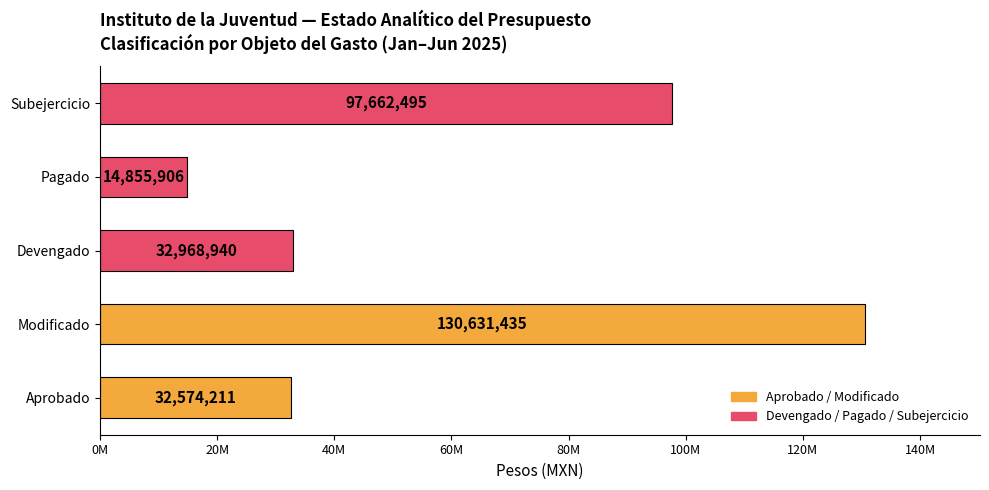

Are the bars horizontal?

Yes